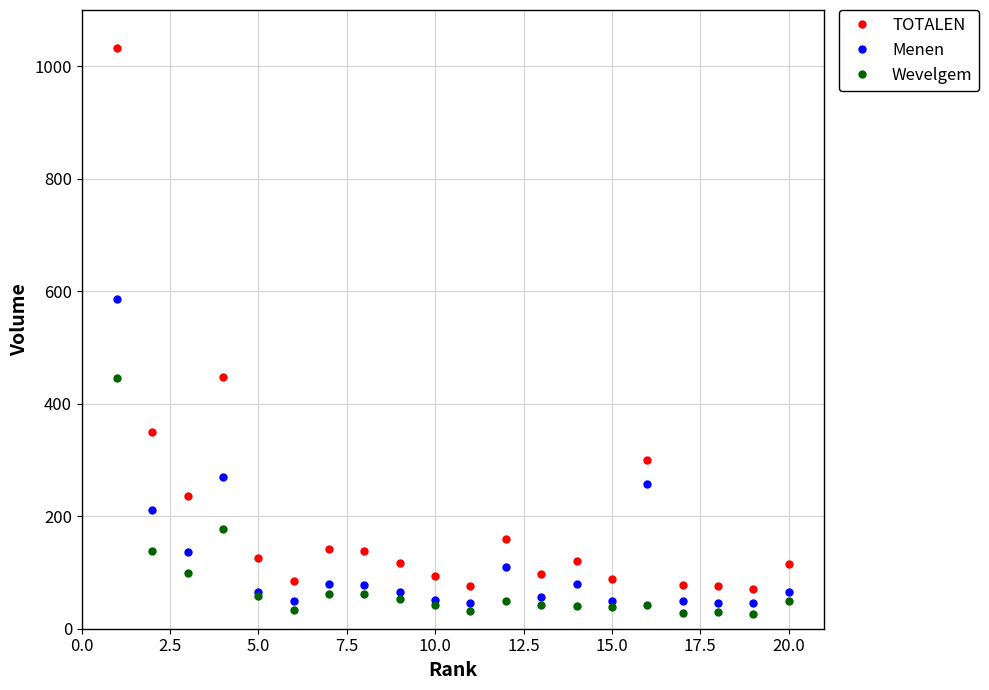

What are all the series names shown in the legend?

TOTALEN, Menen, Wevelgem